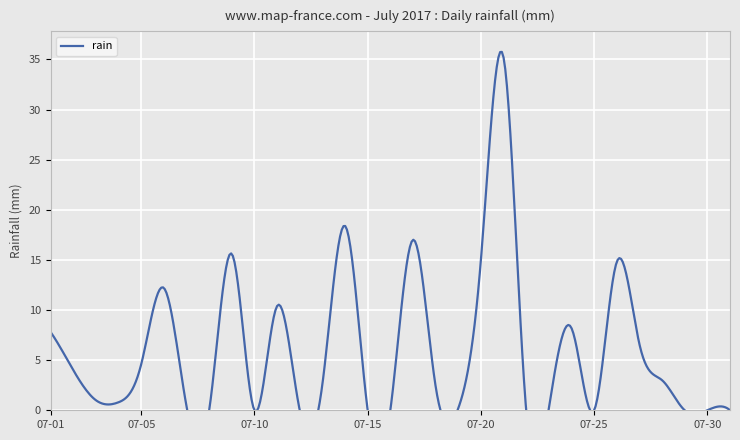

What is the value of the 26th point from the left?

14.8